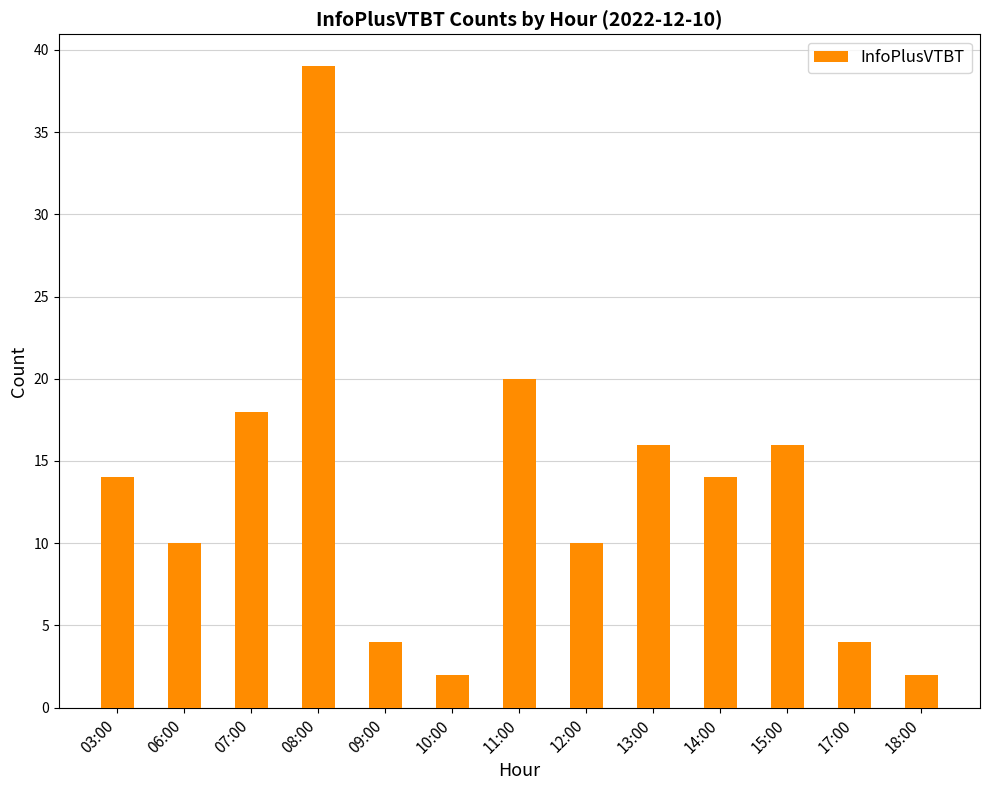

The chart shows a value of 4 at 09:00. True or false?

True